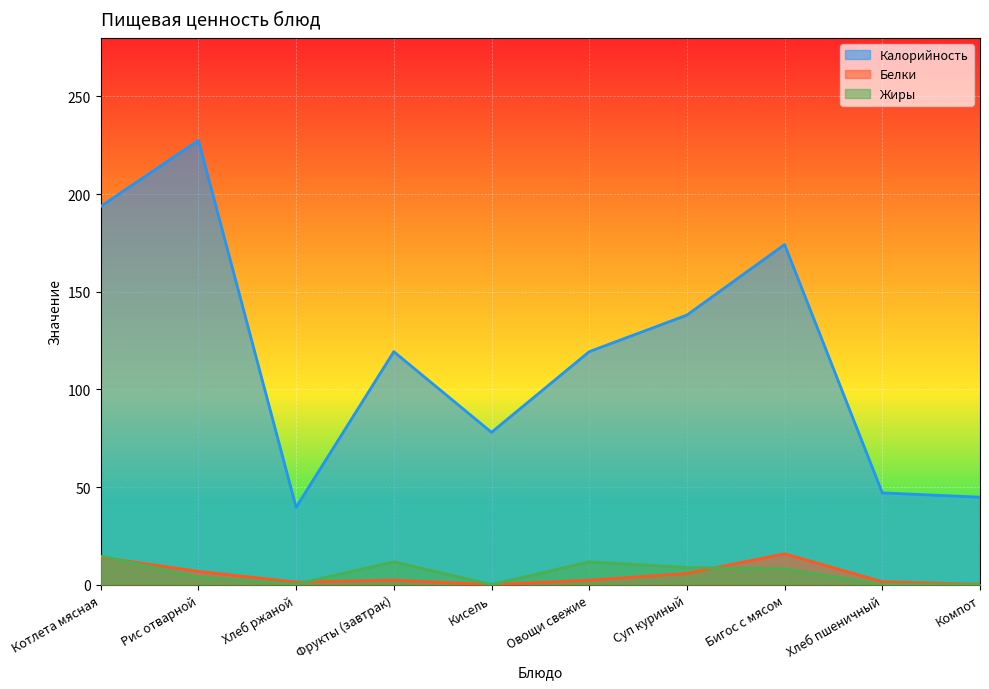

Reading left to right, what are all the values shown in this chart?

Калорийность: 193.7	227.5	39.6	119.3	78.0	119.3	138.0	174.1	47.0	44.8
Белки: 14.1	6.8	1.3	2.3	0.0	2.3	5.7	15.8	1.5	0.2
Жиры: 14.6	3.9	0.2	11.7	0.0	11.7	8.8	8.1	0.2	0.0